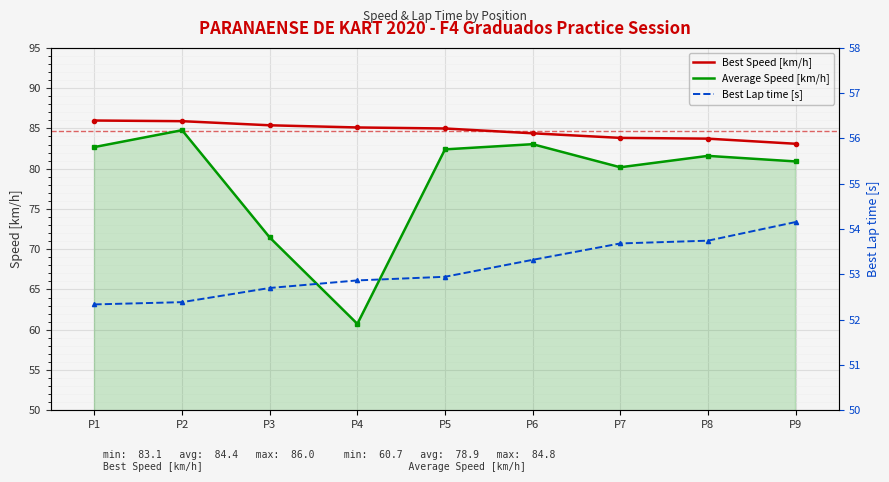

Which label corresponds to the largest value in the chart?

P1